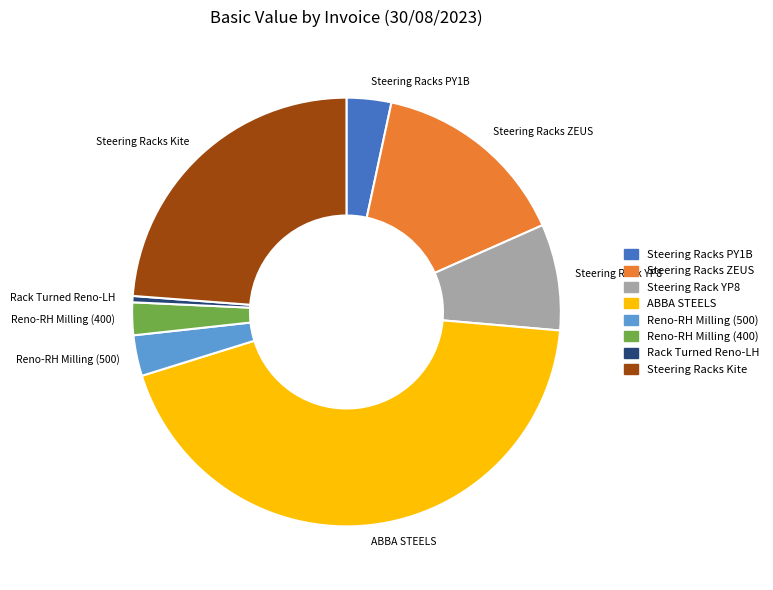

How many segments does this pie chart have?

8